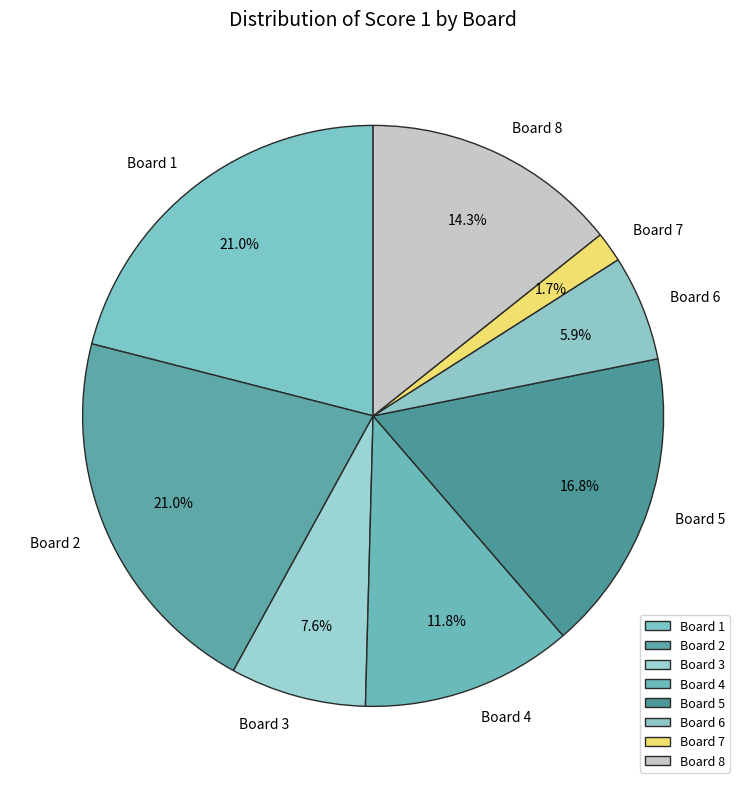

What percentage is the Board 2 slice, to the nearest percent?

21%